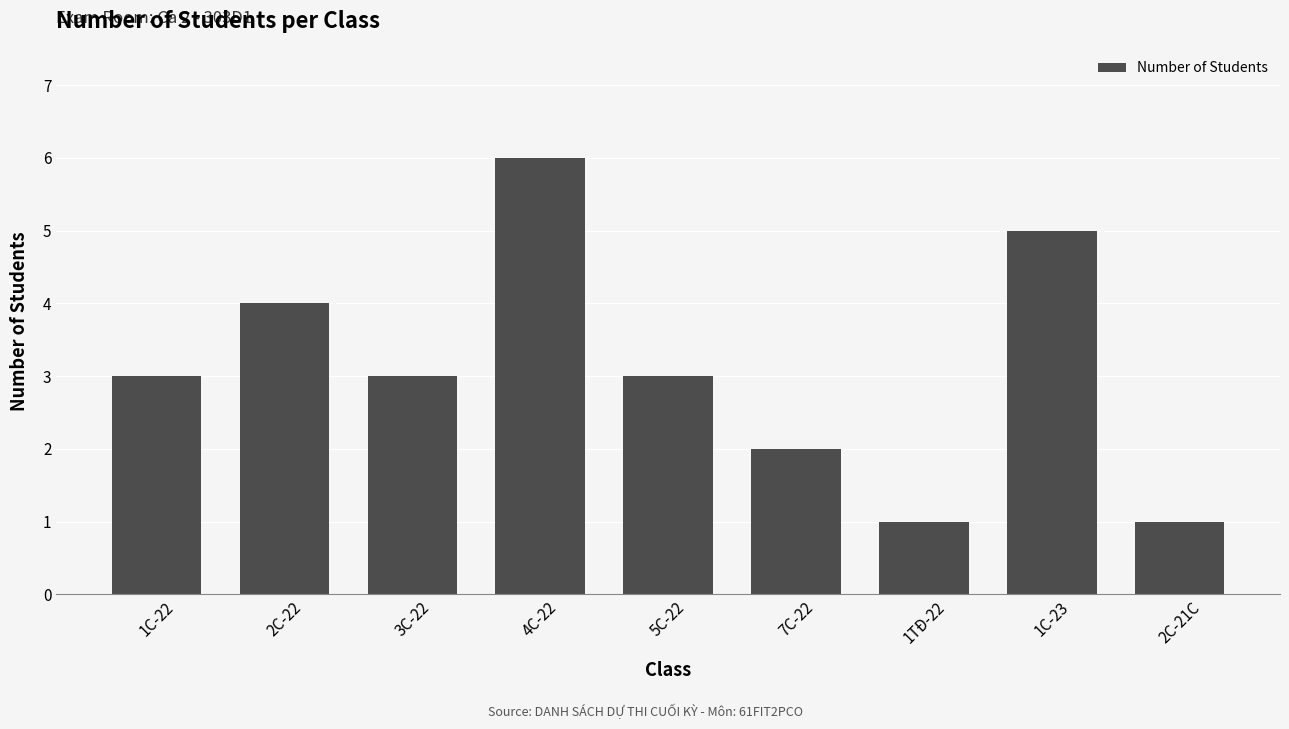

What is the greatest value displayed?

6